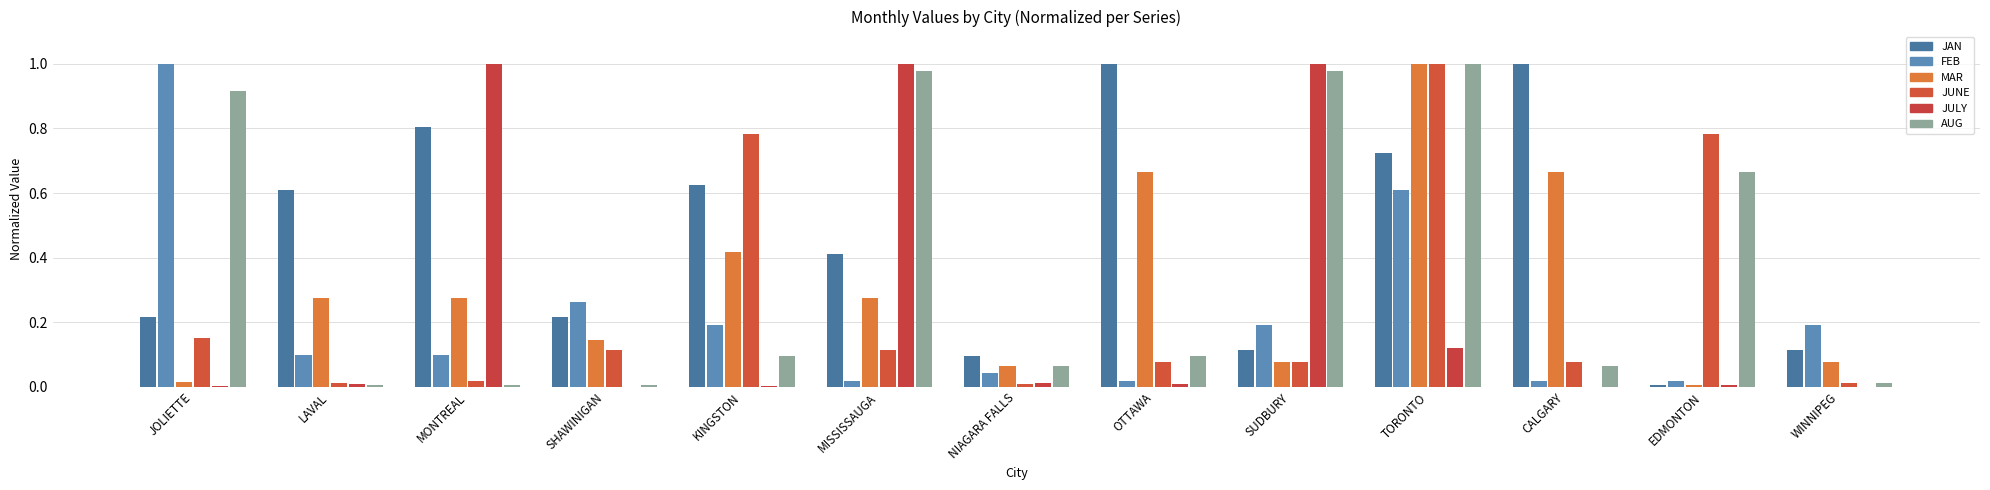

Is the value of FEB at EDMONTON greater than the value of AUG at EDMONTON?

No